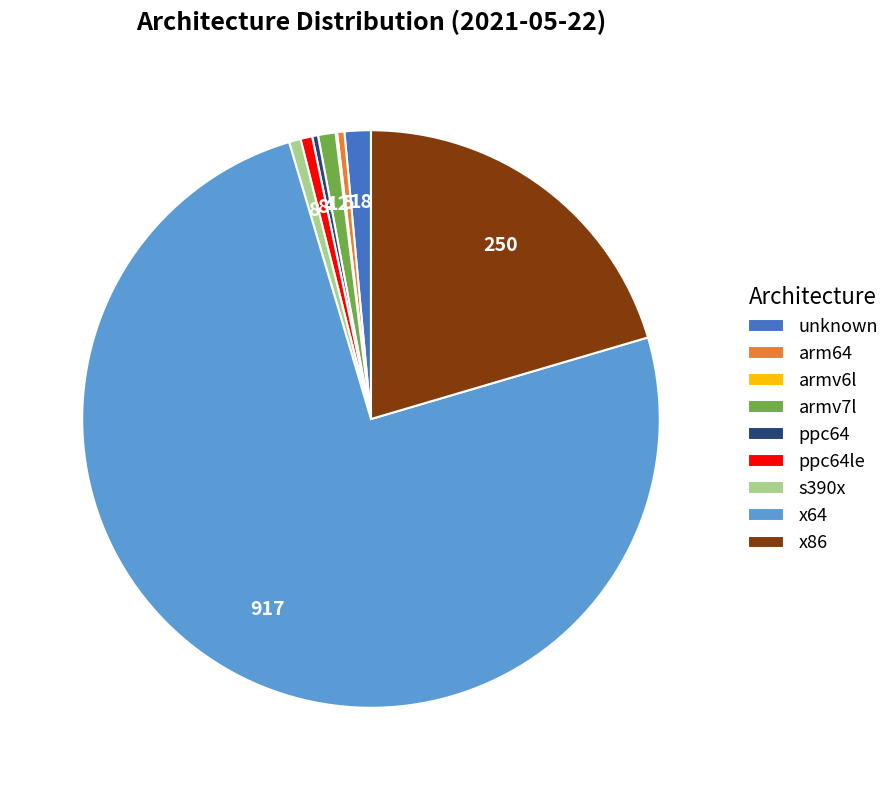

The unknown slice represents 1% of the pie. True or false?

True